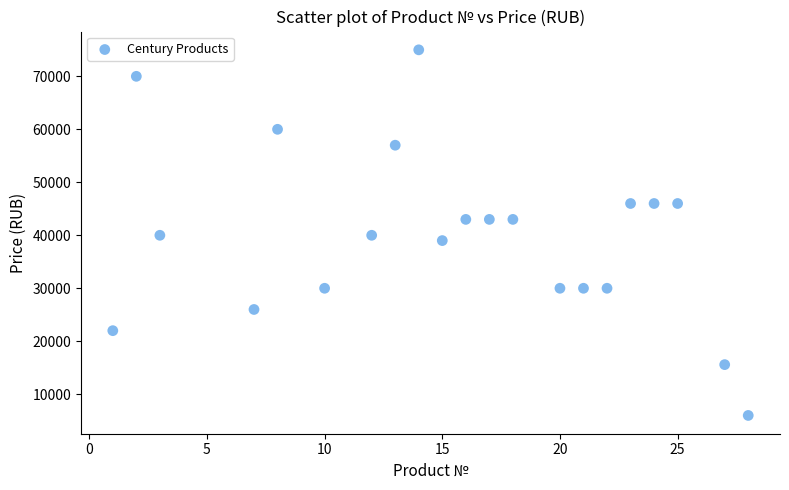

What is the range of Y values (max minus min)?

69000